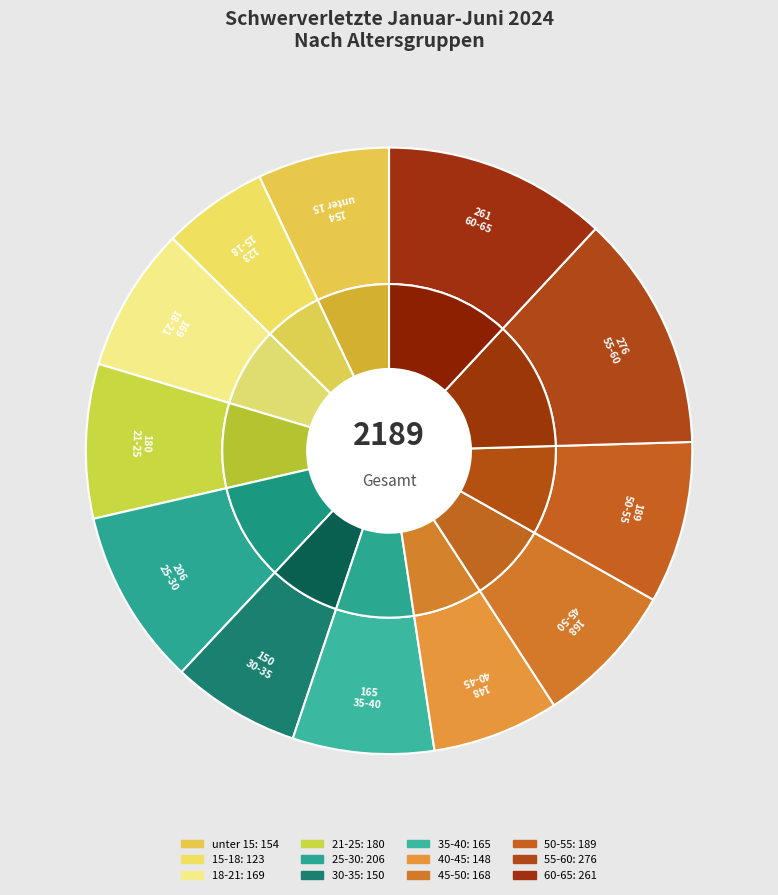

What is the largest slice in the pie chart?

55-60